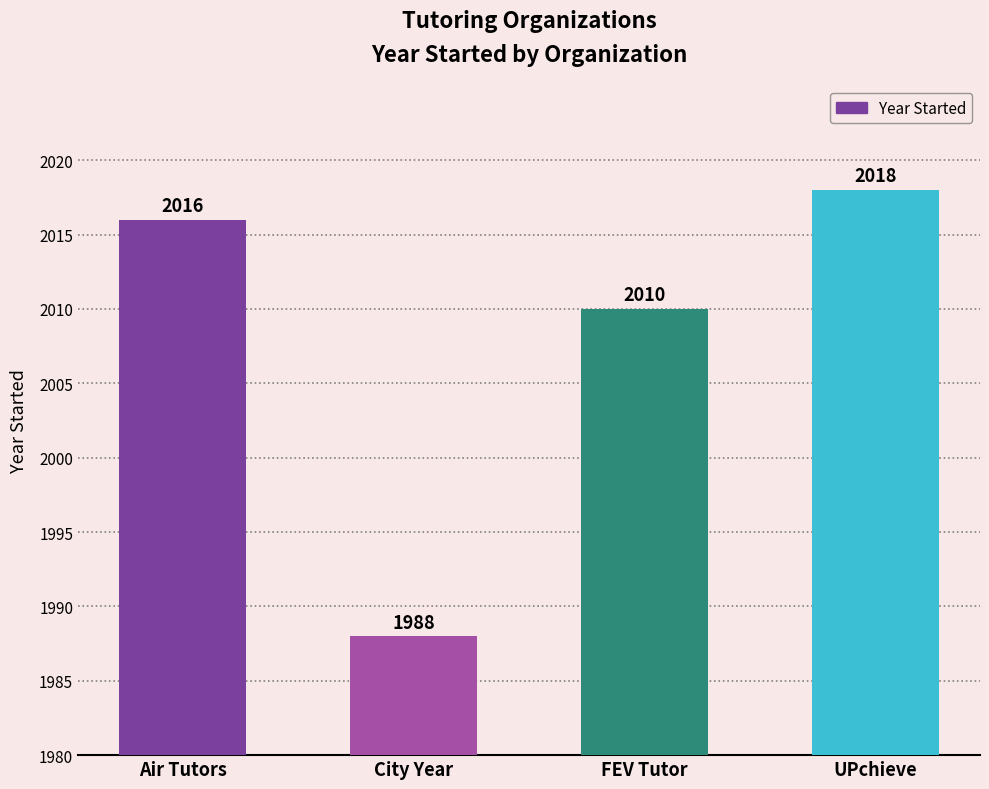

Are the bars horizontal?

No